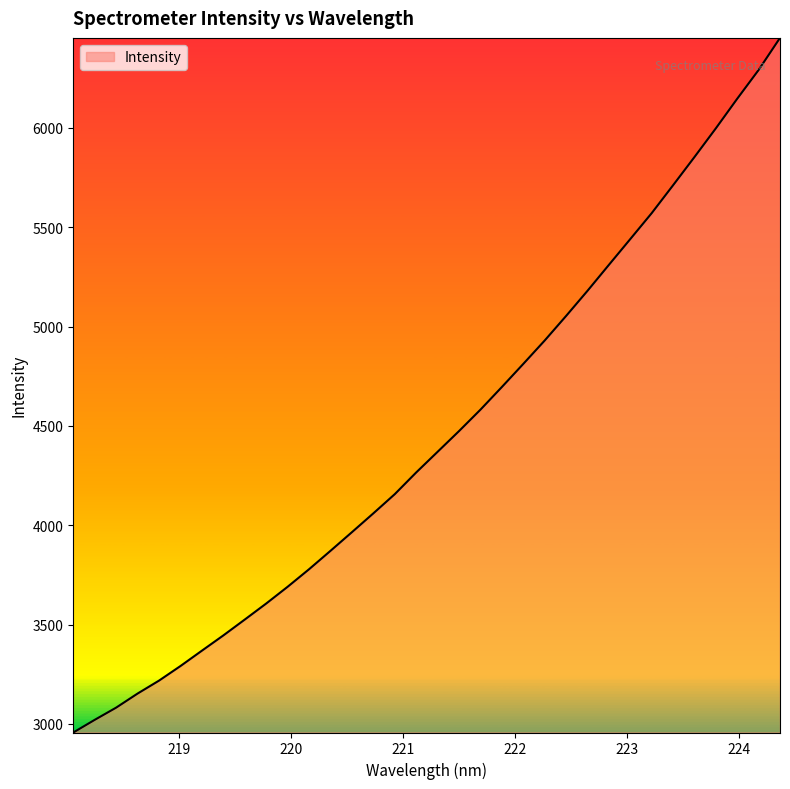

What is the minimum value shown in the chart?

2956.4